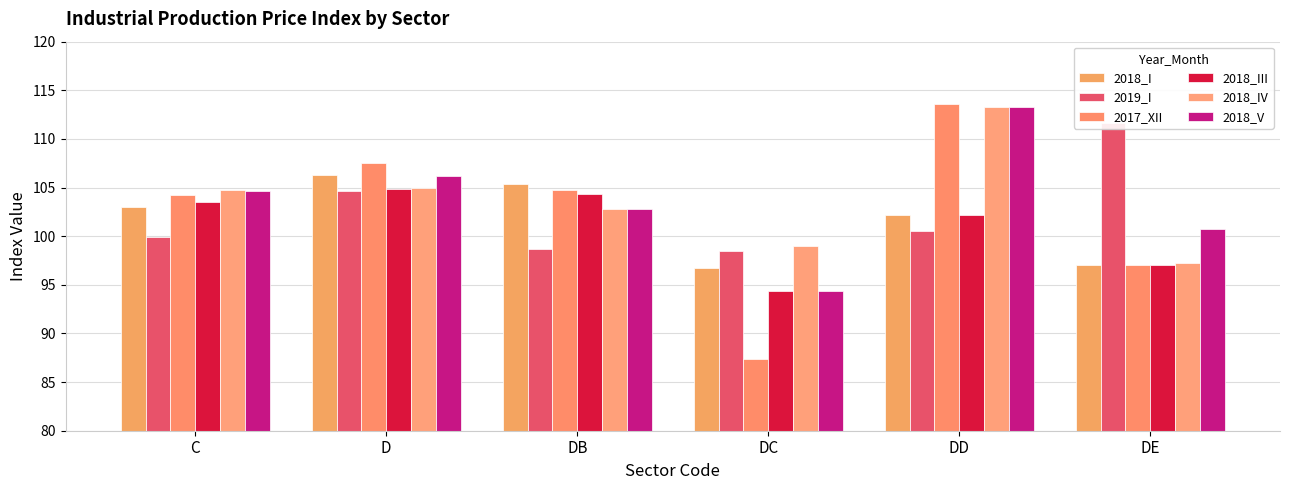

Reading left to right, extract all data points from this chart.

2018_I: 103.0	106.3	105.3	96.7	102.2	97.1
2019_I: 100.0	104.6	98.7	98.4	100.6	111.6
2017_XII: 104.3	107.5	104.8	87.4	113.6	97.1
2018_III: 103.6	104.8	104.3	94.4	102.2	97.0
2018_IV: 104.7	105.0	102.8	99.0	113.3	97.2
2018_V: 104.6	106.2	102.8	94.4	113.2	100.7